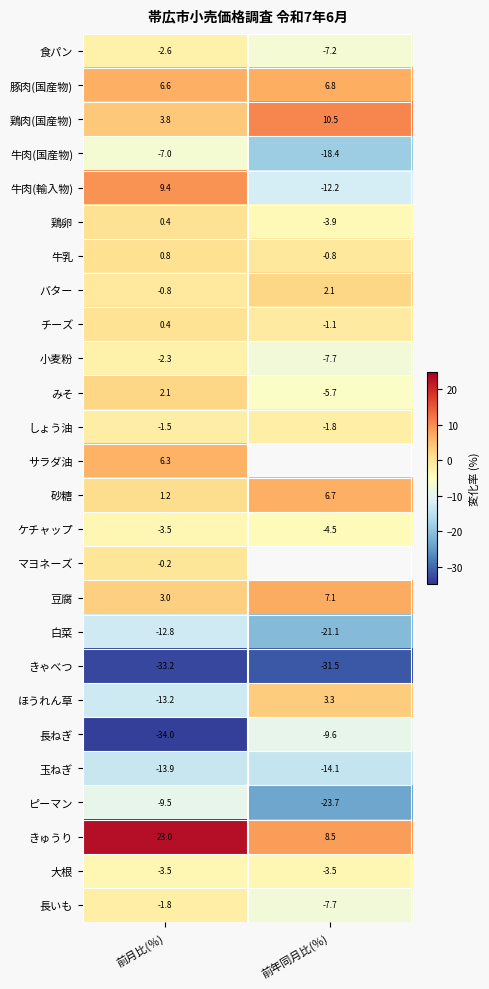

What is the spread (max minus min) of values at 前月比(％)?

57.0